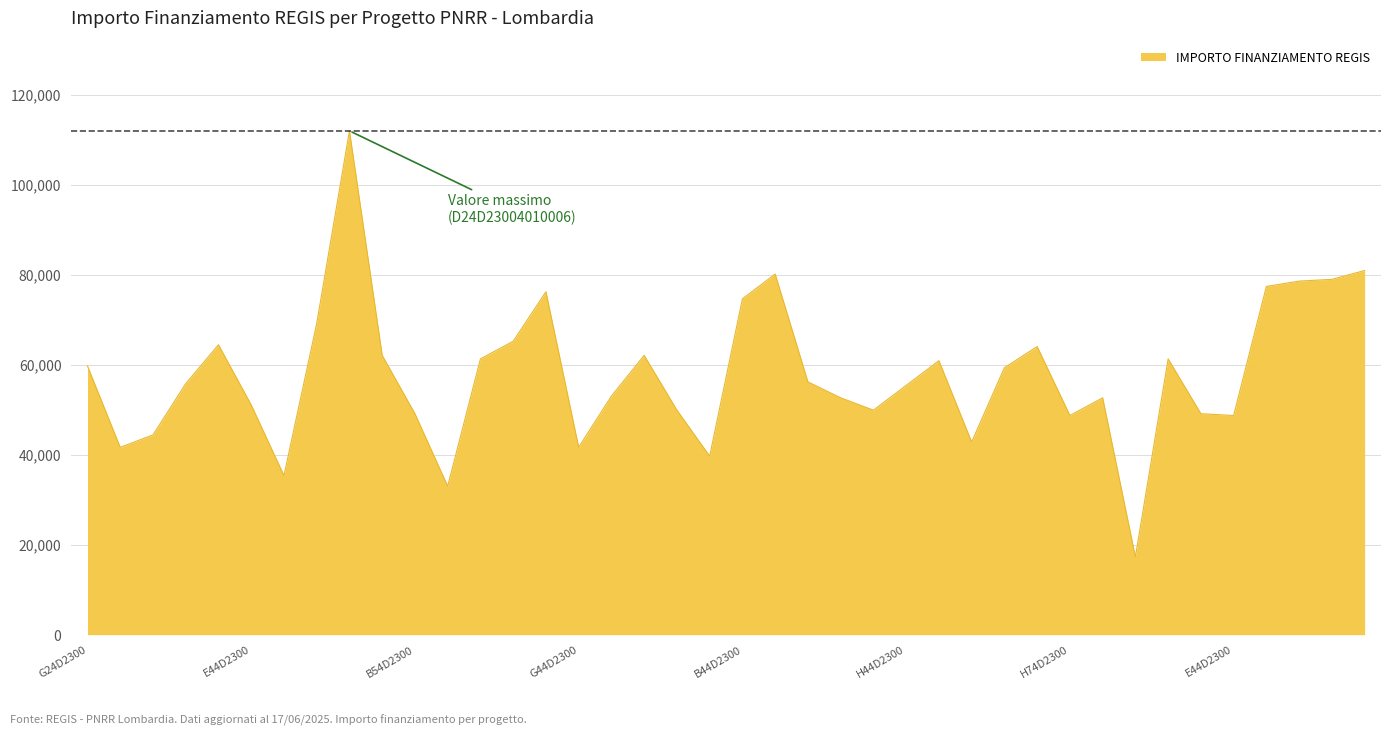

What is the difference between the maximum and minimum values?

94665.7